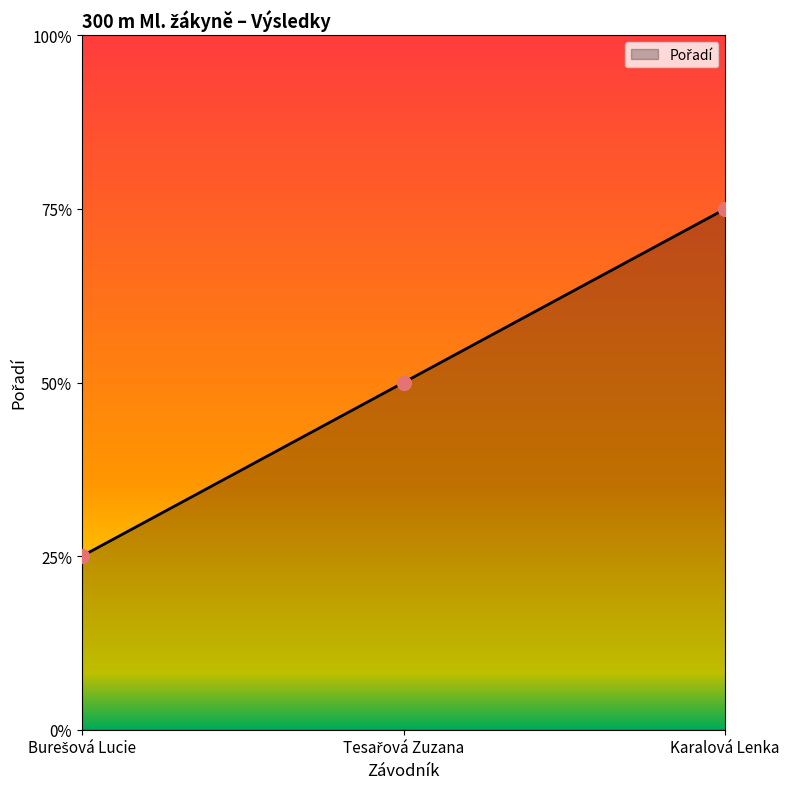

True or false: the data shows 2 at Tesařová Zuzana.

True